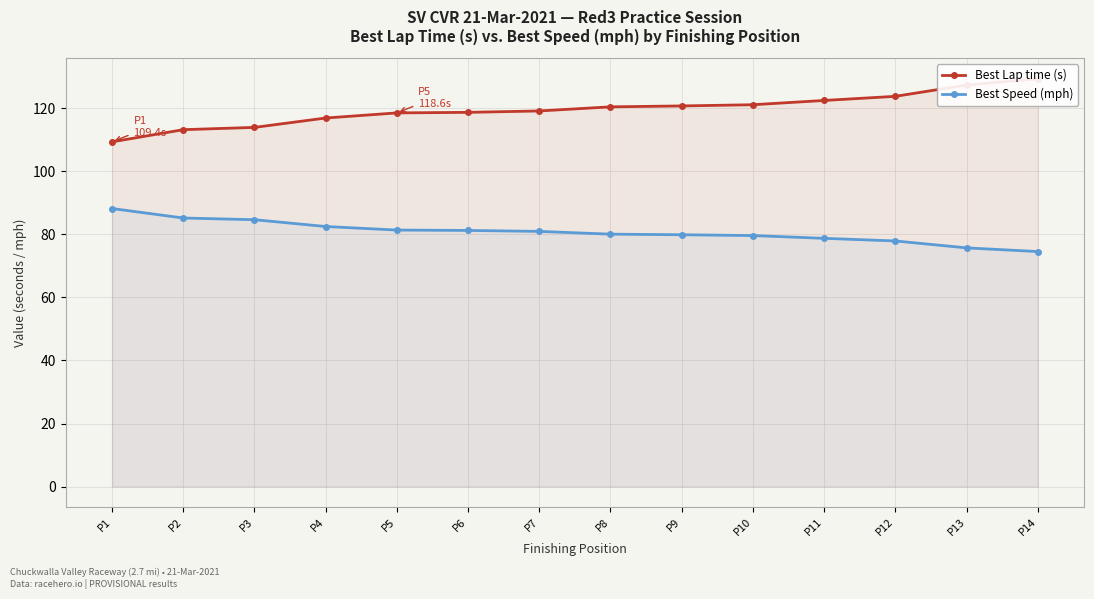

True or false: Best Speed (mph) and Best Lap time (s) intersect in this chart.

False